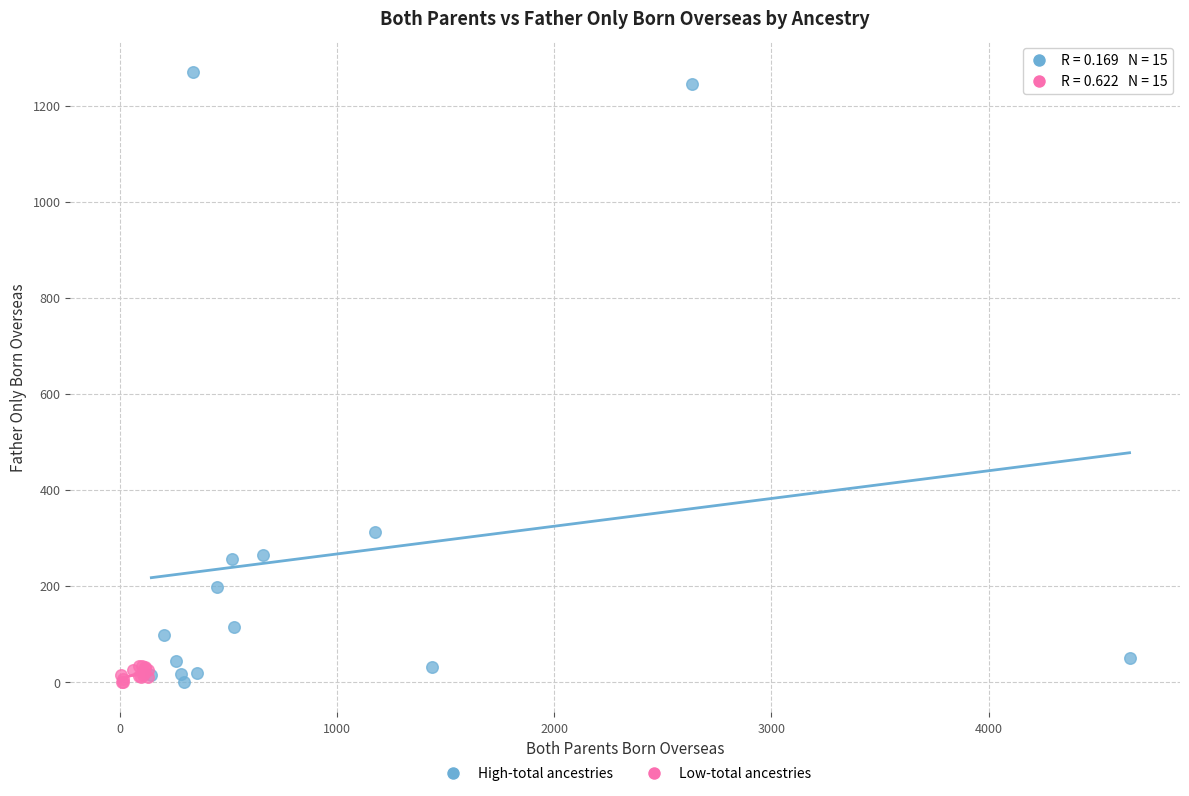

Which series has the largest Y range (max minus min)?

High-total ancestries